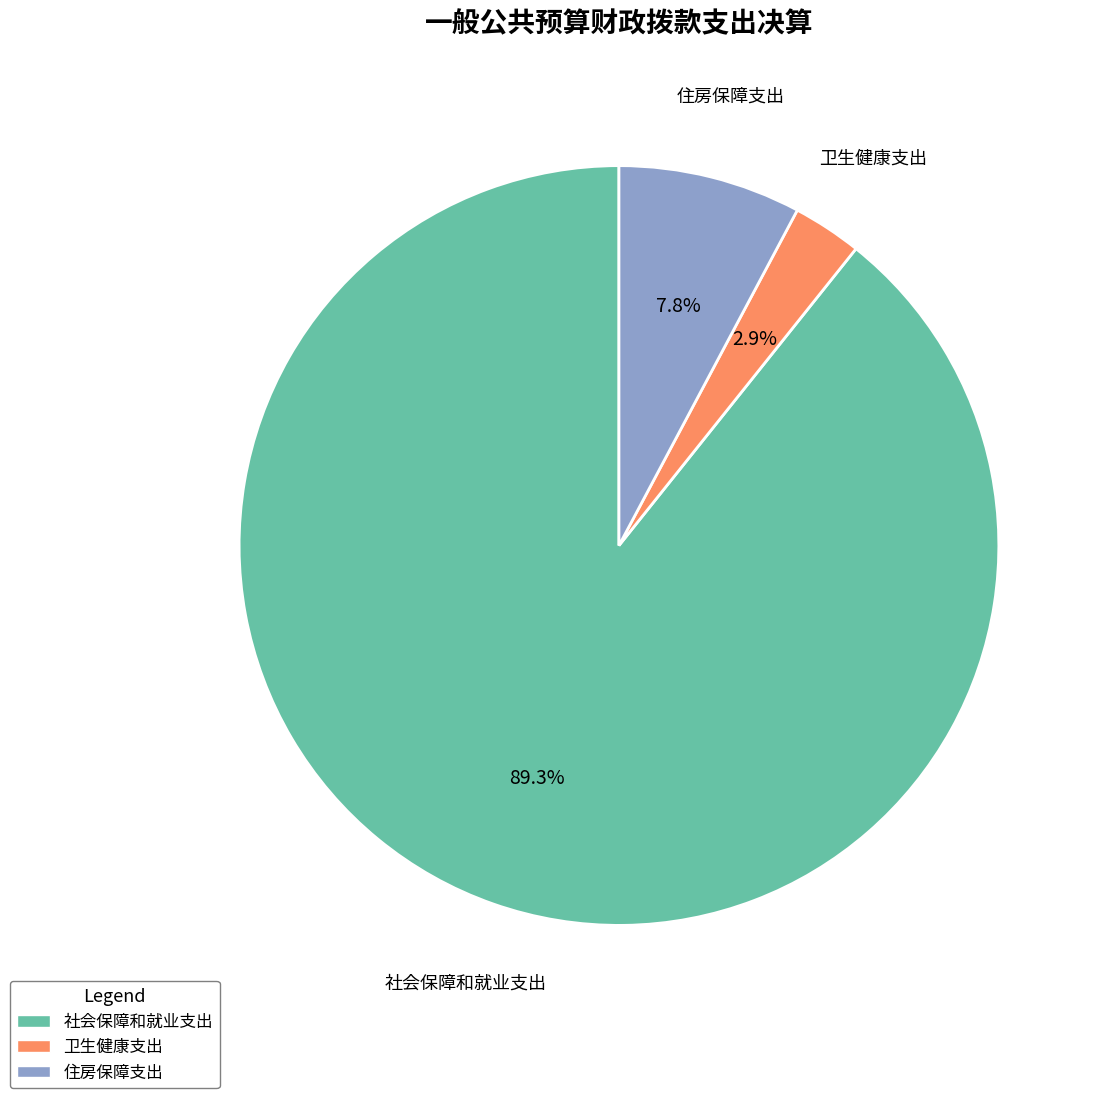

Which has a higher value, 住房保障支出 or 卫生健康支出?

住房保障支出